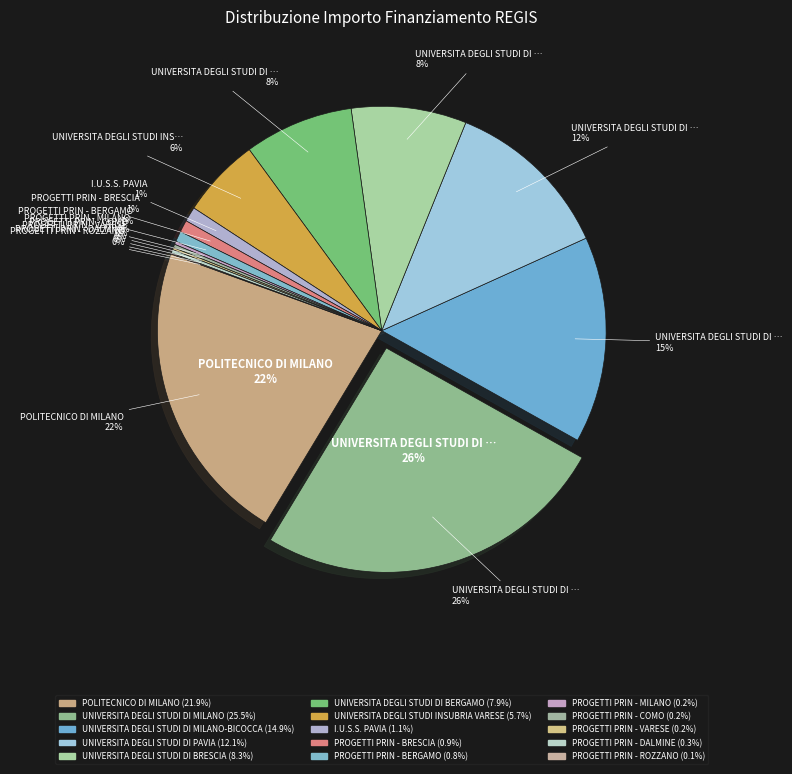

How much of the chart is everything except PROGETTI PRIN - COMO?

99.8%